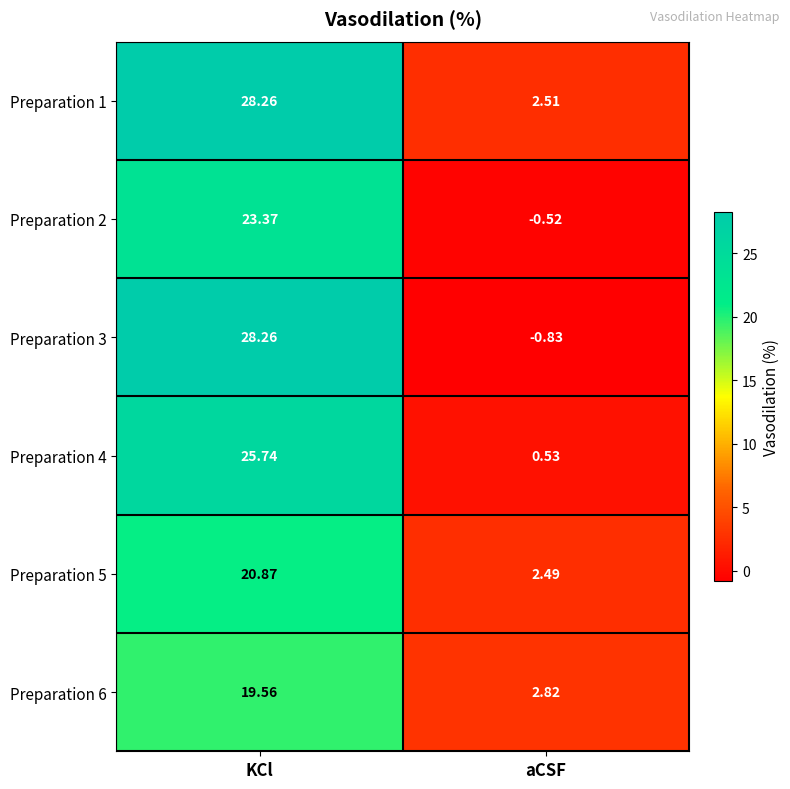

Which category has the lowest value across all series?

aCSF